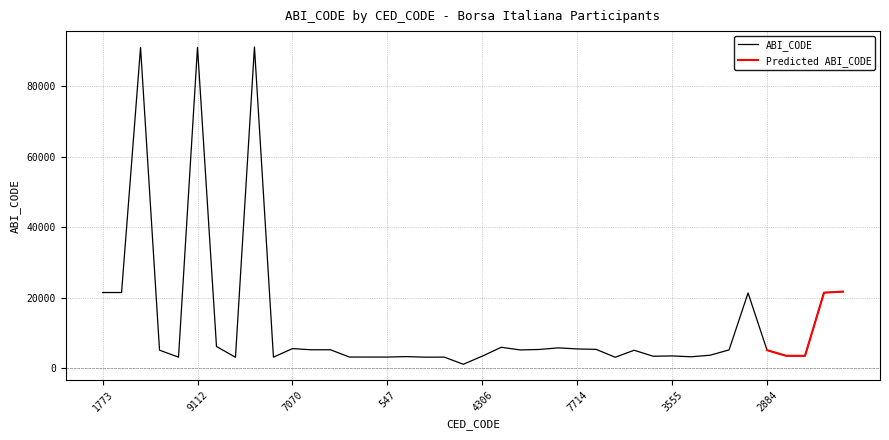

What is the maximum value for ABI_CODE?

91201